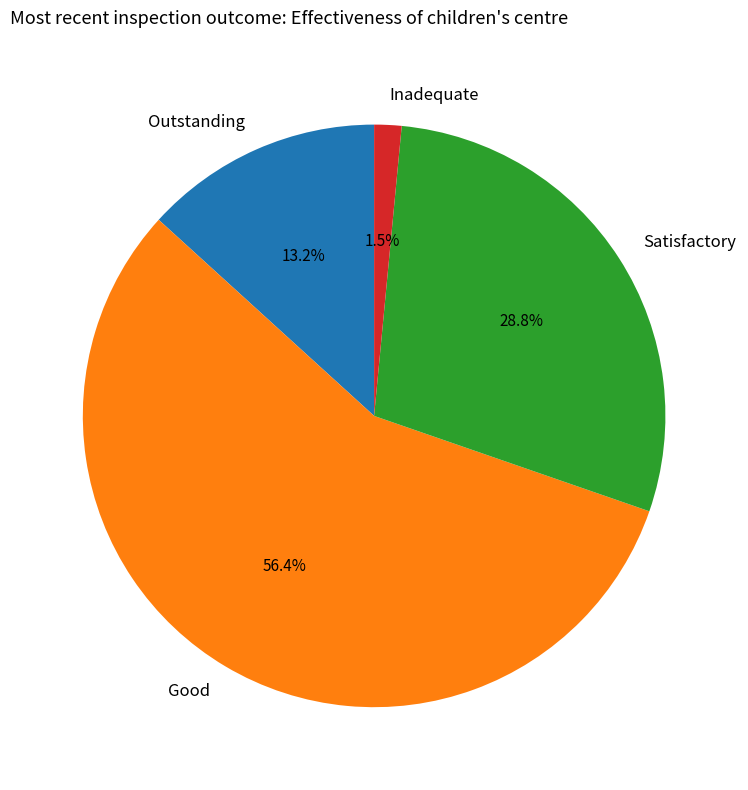

How many slices are in this pie chart?

4